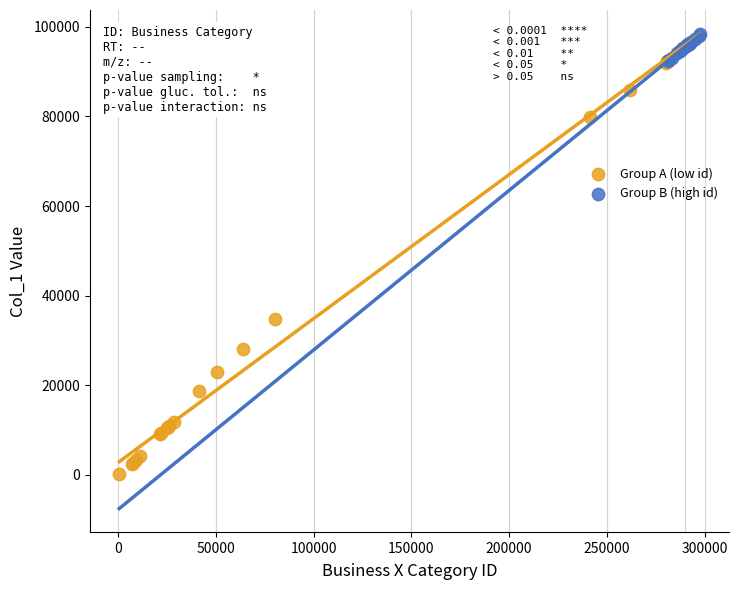

What are all the series names shown in the legend?

Group A (low id), Group B (high id)